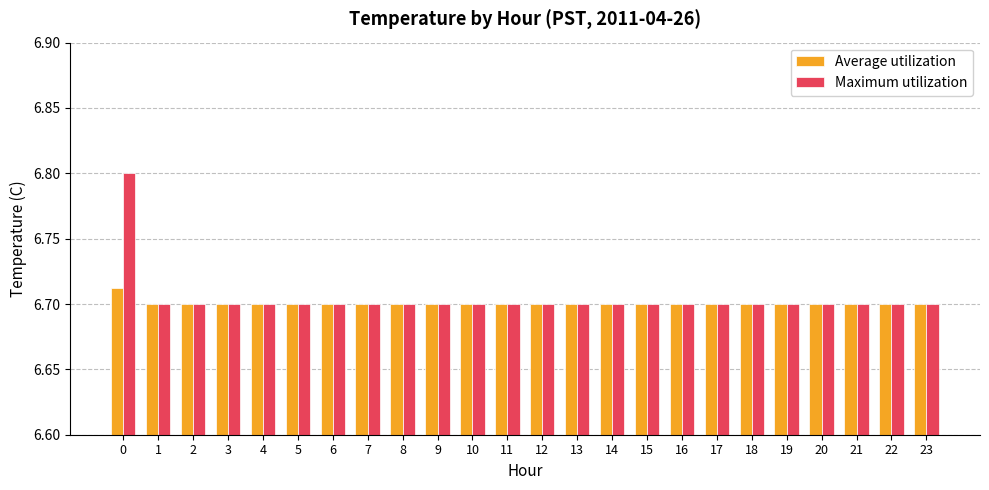

List the series in order of their peak value, highest first.

Maximum utilization, Average utilization